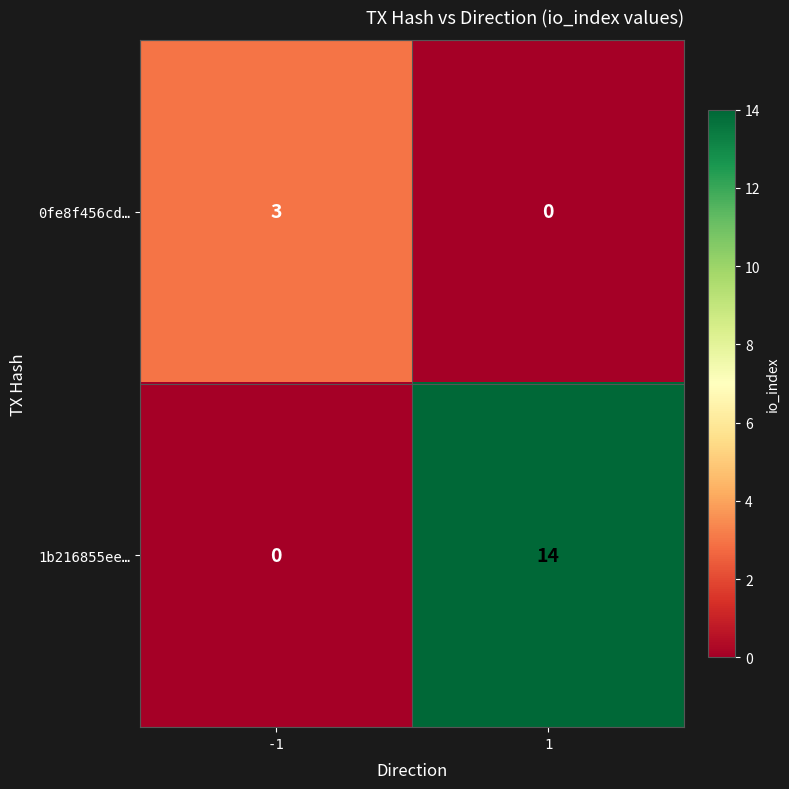

Reading left to right, extract all data points from this chart.

0fe8f456cd…: 3	0
1b216855ee…: 0	14